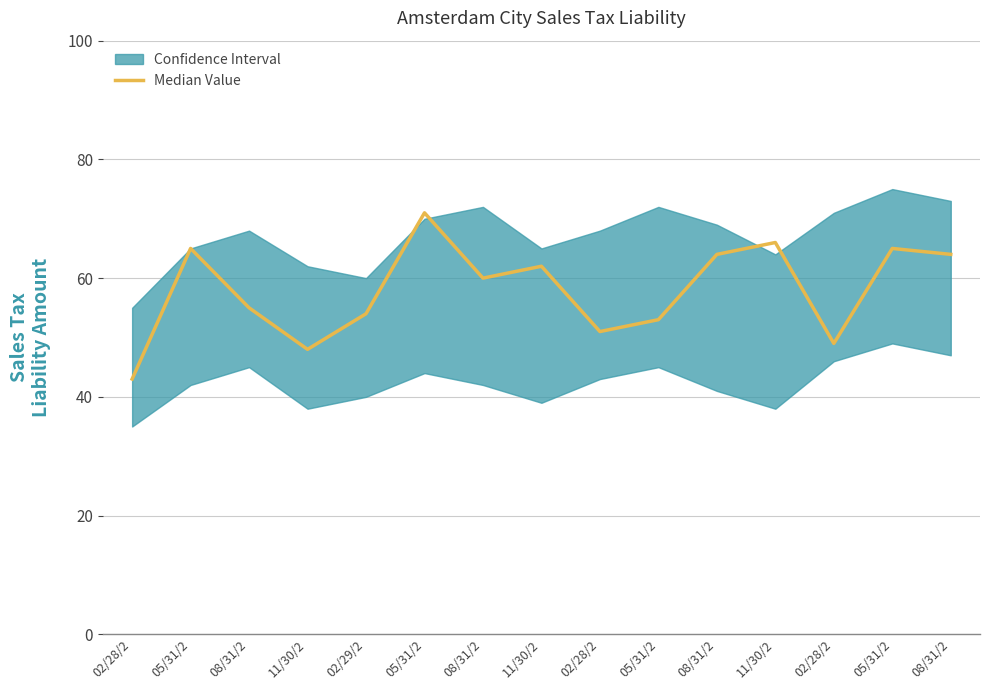

Between 05/31/2 and 08/31/2, which is larger?

05/31/2